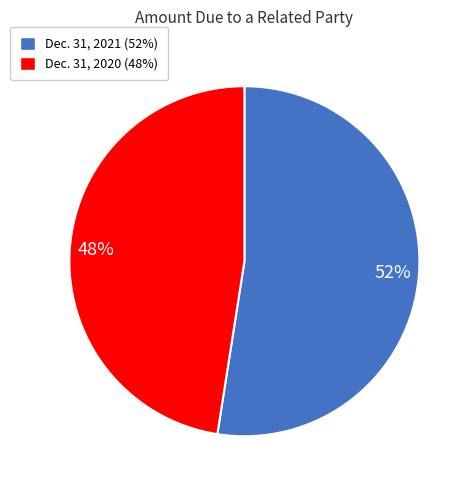

Do Dec. 31, 2021 (52%) and Dec. 31, 2020 (48%) together represent more than half of the pie?

Yes